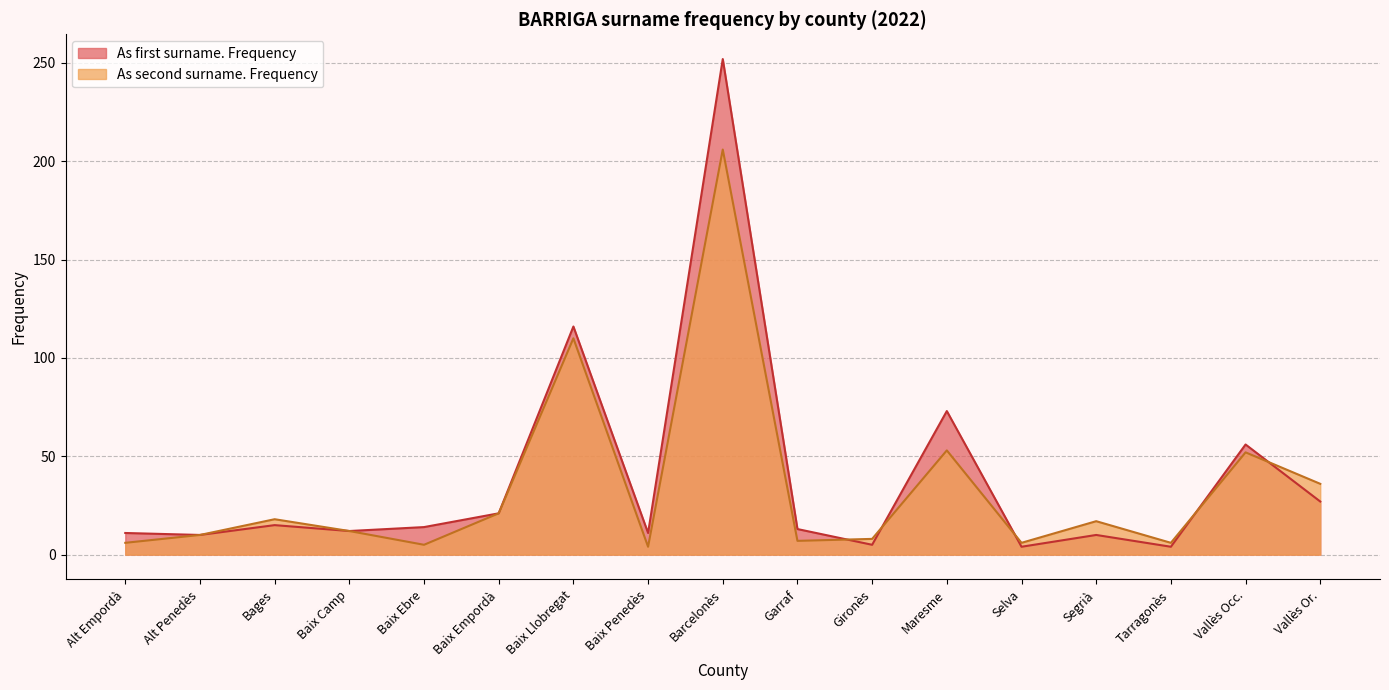

Which series has the largest total across all categories?

As first surname. Frequency